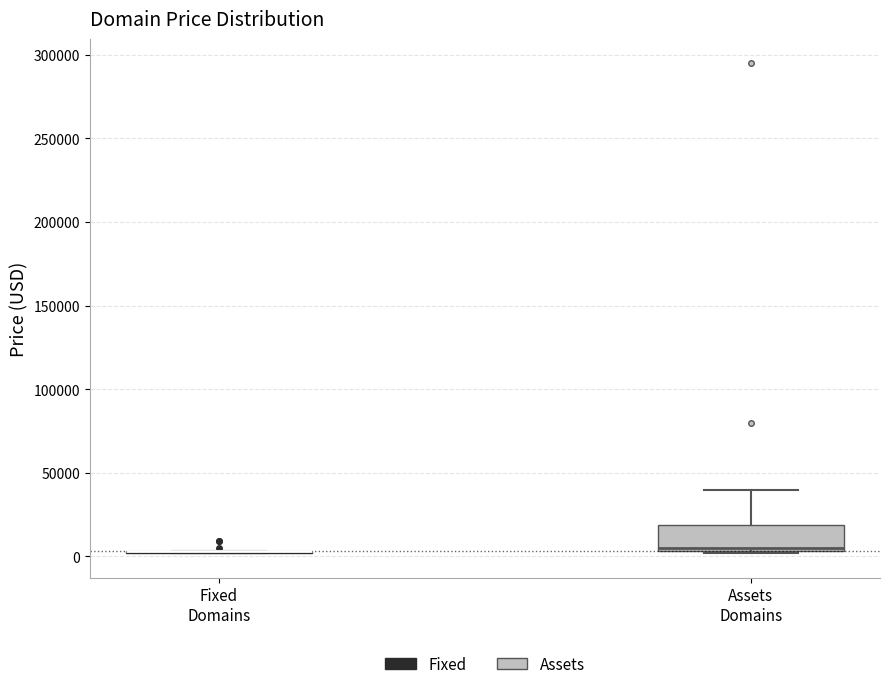

Reading left to right, transcribe this box plot: for each box, give where its median line is, the range the box spans, and where its two whiskers end, as read against the y-axis. The values are not printed on the chart, so give them approximately, as read against the axis.

Fixed Domains: box collapsed to a line at 5000, whiskers 0 to 5000
Assets Domains: median 5000 (just above the box's lower edge), box 5000 to 20000, whiskers 0 to 40000